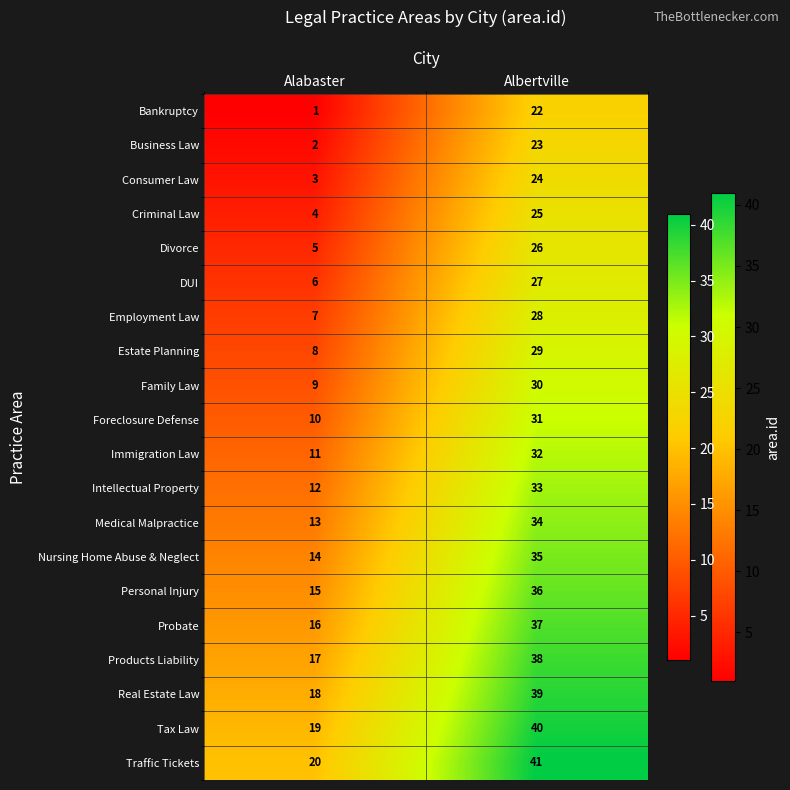

At which label is Family Law closest to 19?

Alabaster